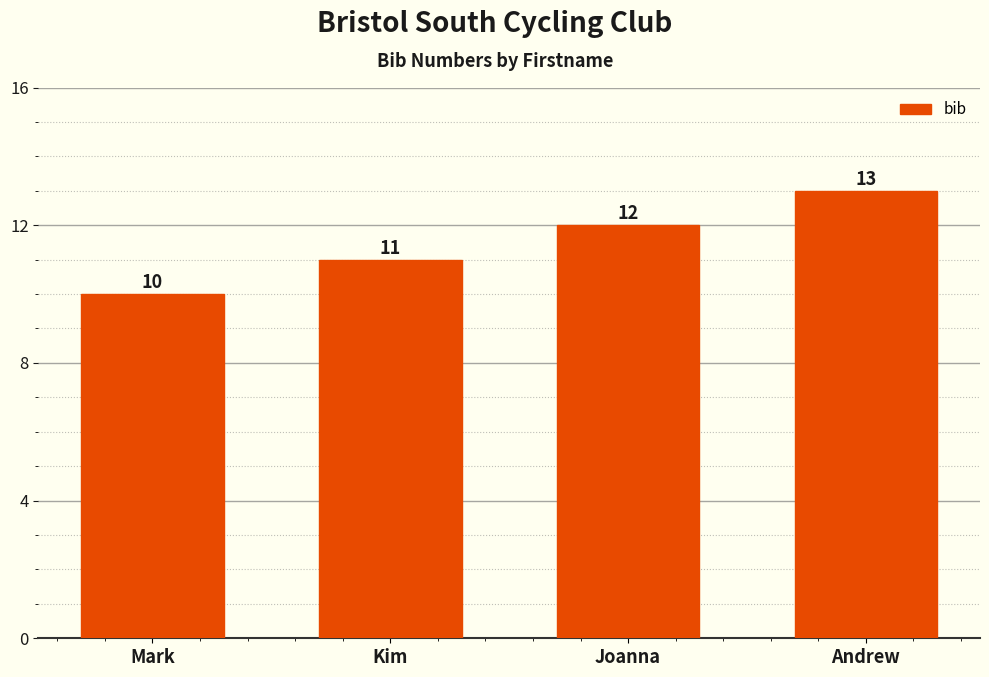

How many bars are there in total?

4